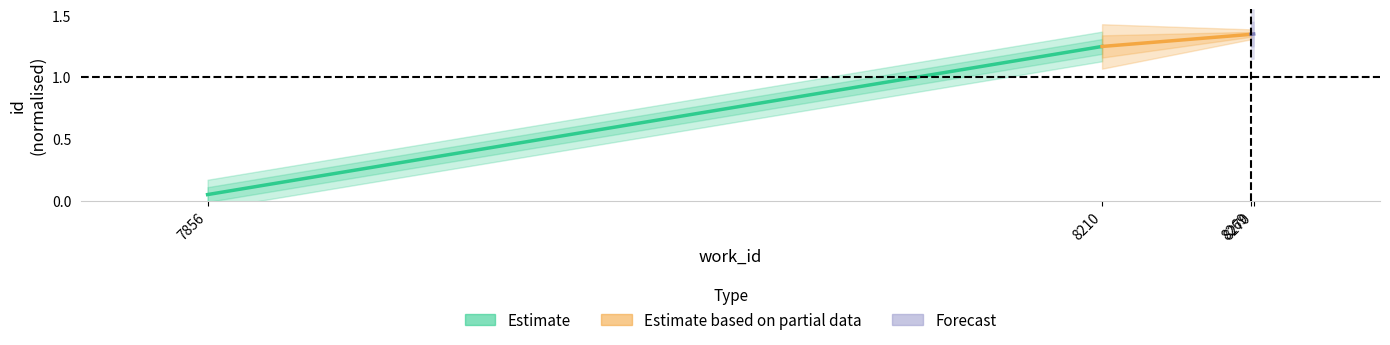

What is the average value of the Estimate series?

0.6